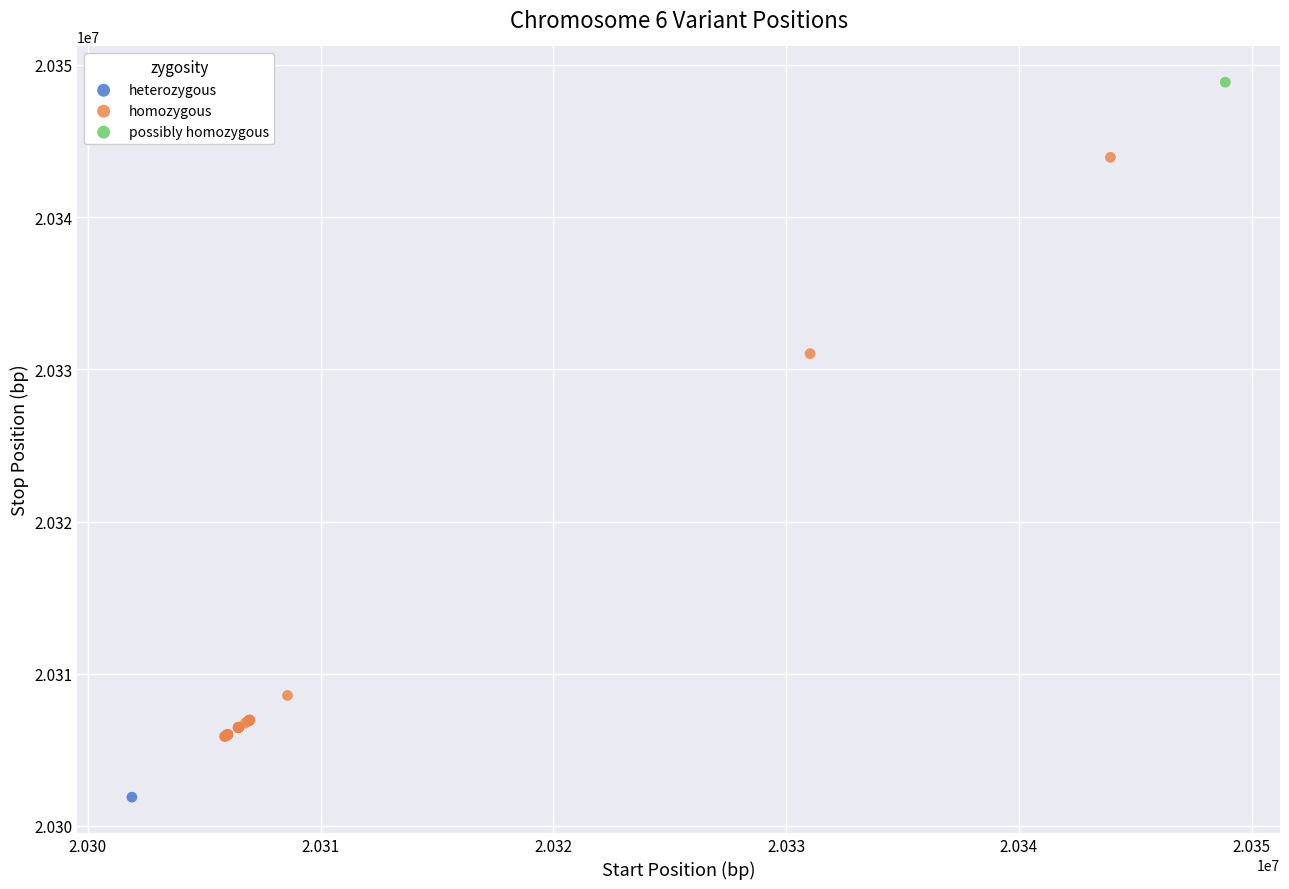

What are all the series names shown in the legend?

heterozygous, homozygous, possibly homozygous